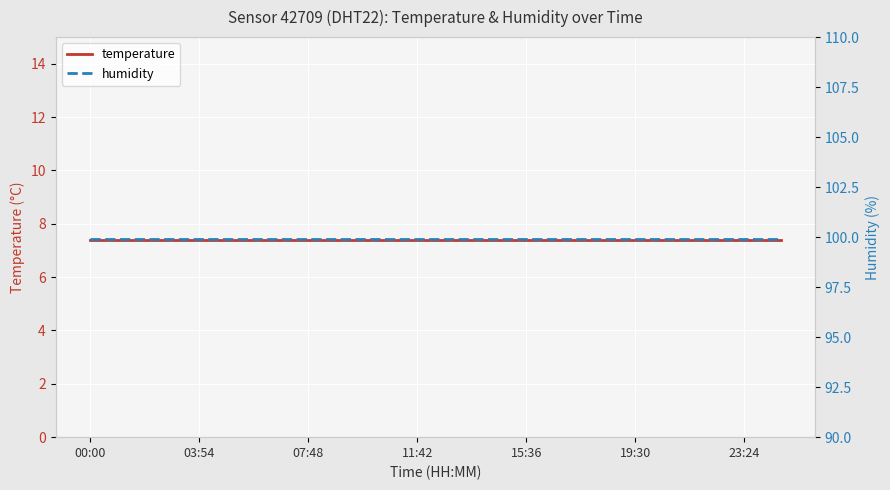

What is the sum of all humidity values?

1998.0